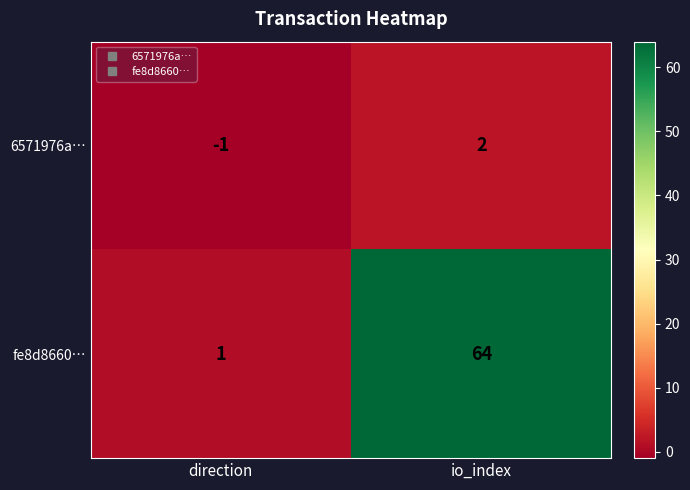

Count the number of data series in this chart.

2